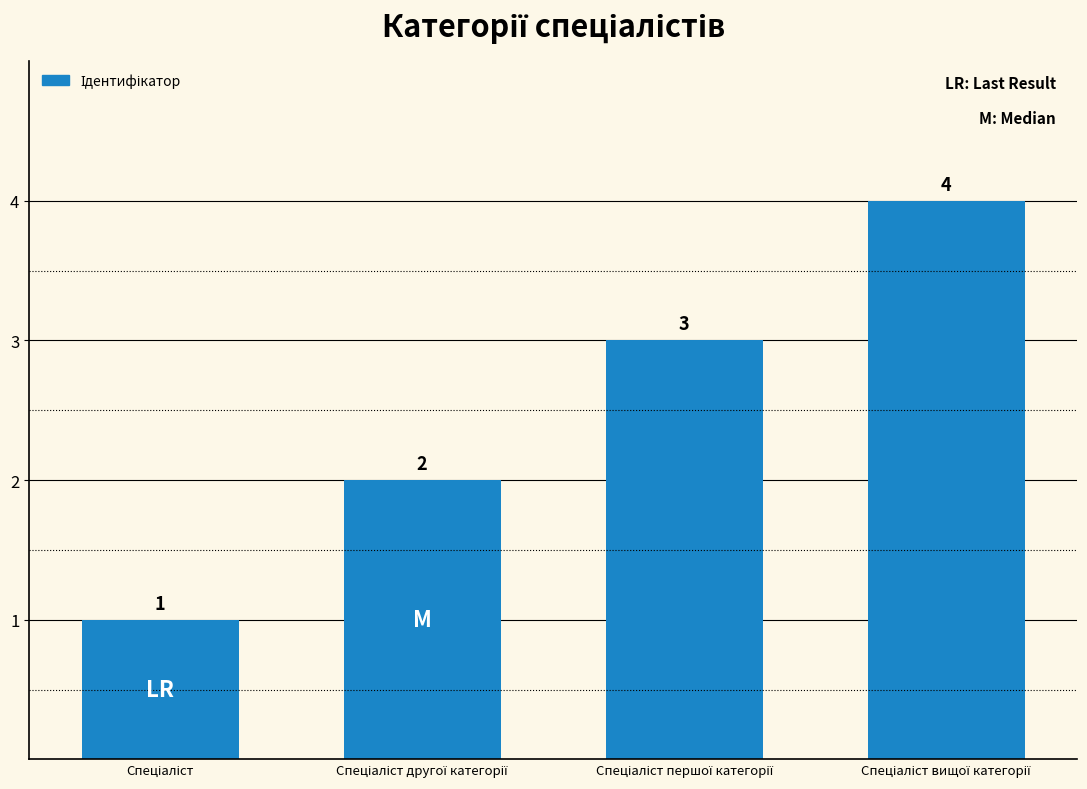

How many categories are shown in the chart?

4